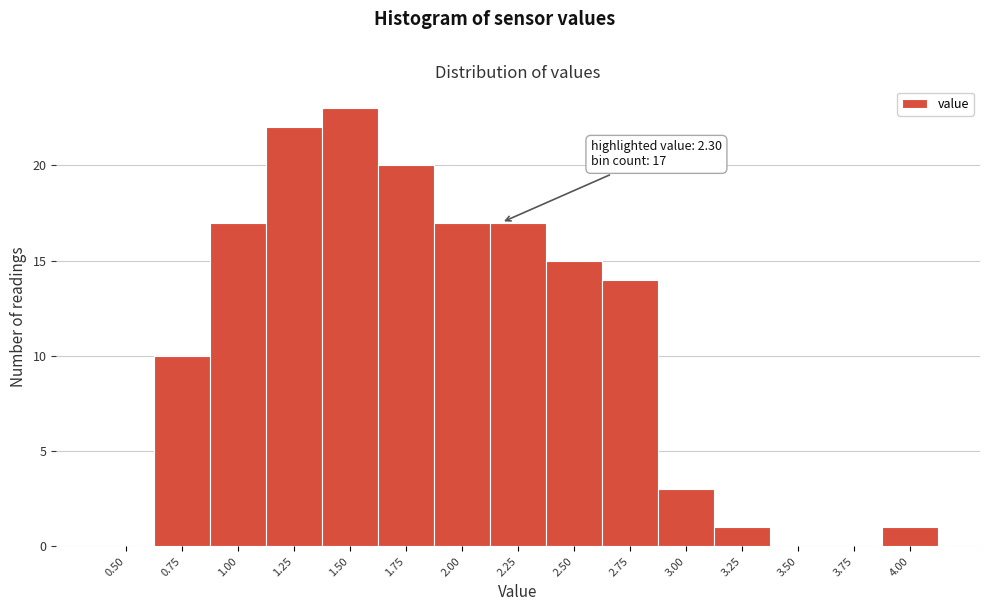

Reading left to right, what are all the values shown in this chart?

0.50=0	0.75=10	1.00=17	1.25=22	1.50=23	1.75=20	2.00=17	2.25=17	2.50=15	2.75=14	3.00=3	3.25=1	3.50=0	3.75=0	4.00=1